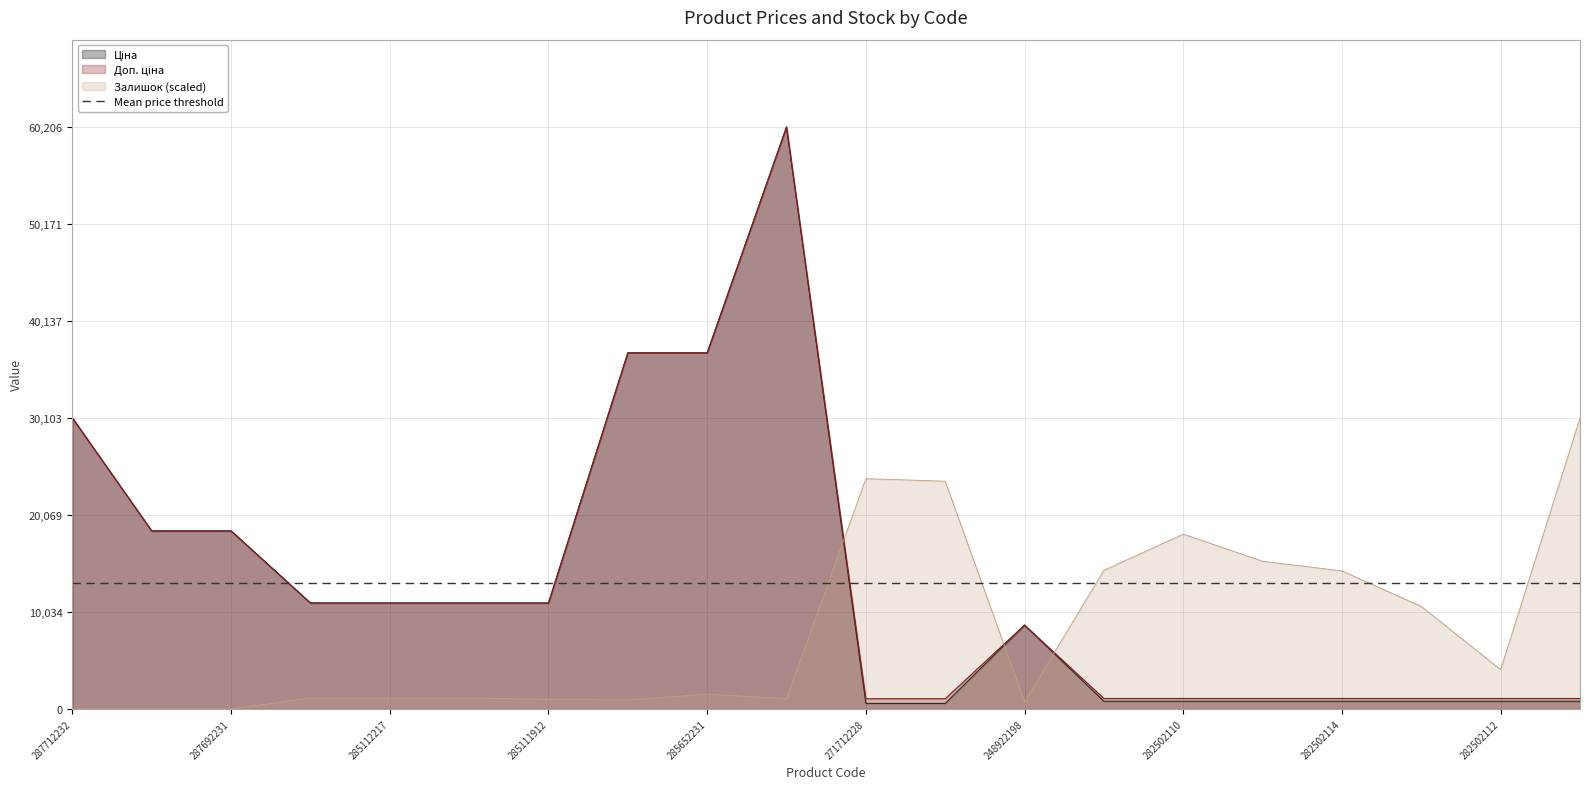

At which category does Ціна reach its first local peak?

285672232